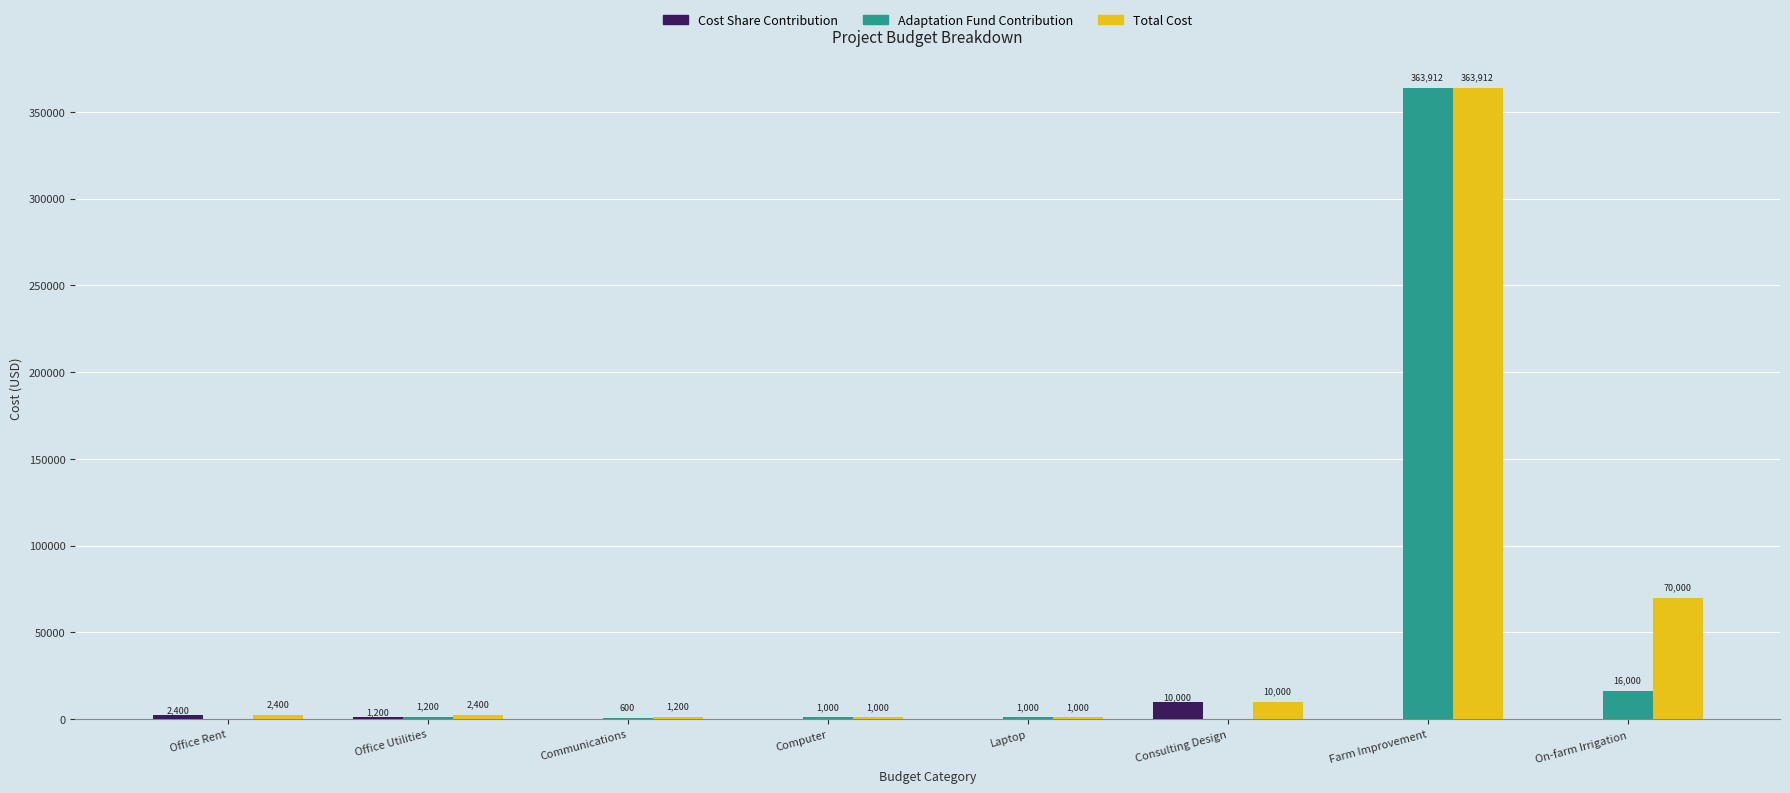

What are all the series names shown in the legend?

Cost Share Contribution, Adaptation Fund Contribution, Total Cost